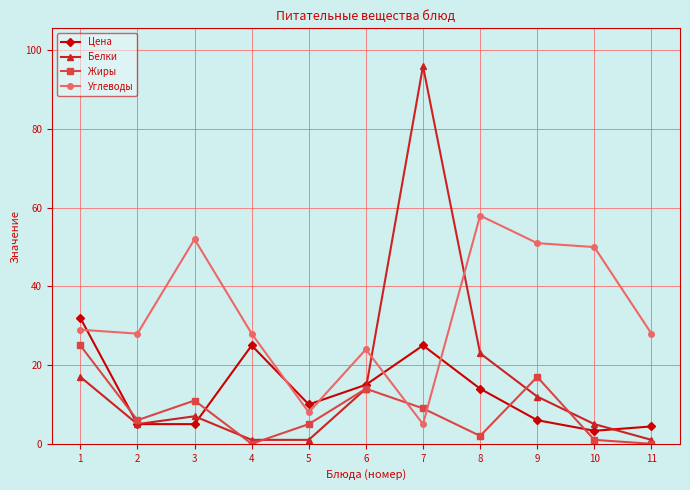

After their last crossing, which series has the higher values: Углеводы or Белки?

Углеводы